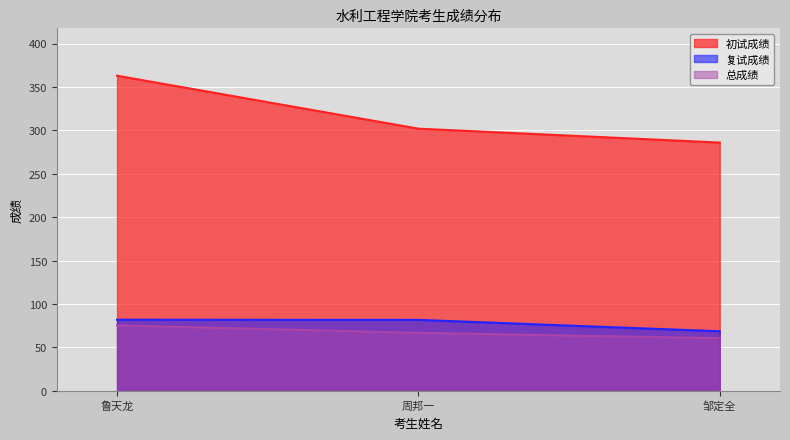

Which series has the widest spread of values?

初试成绩